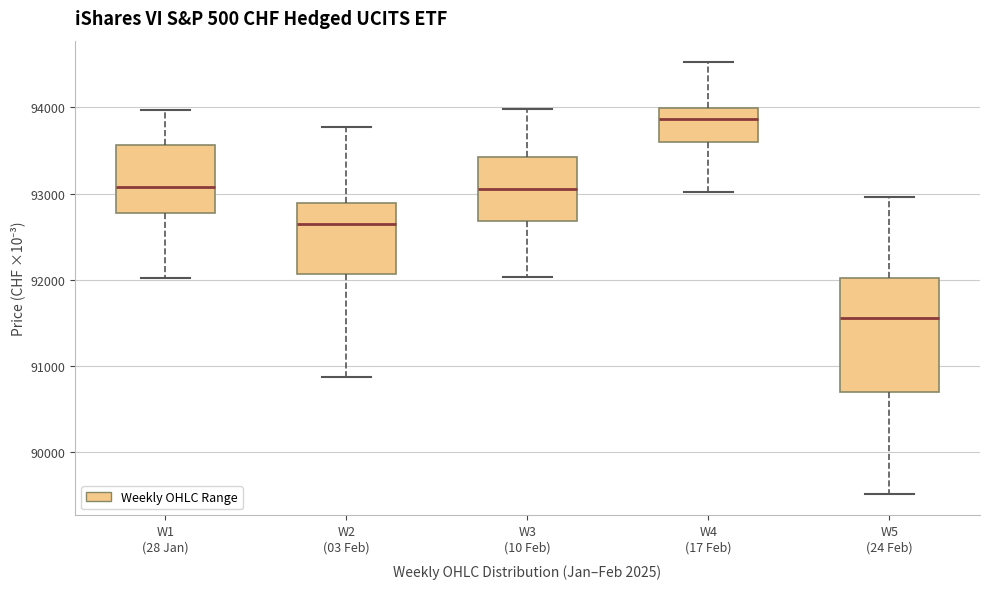

Reading left to right, transcribe this box plot: for each box, give where its median line is, the range the box spans, and where its two whiskers end, as read against the y-axis. The values are not printed on the chart, so give them approximately, as read against the axis.

W1 (28 Jan): median 93100, box 92800 to 93600, whiskers 92000 to 94000
W2 (03 Feb): median 92600, box 92100 to 92900, whiskers 90900 to 93800
W3 (10 Feb): median 93100, box 92700 to 93400, whiskers 92000 to 94000
W4 (17 Feb): median 93900, box 93600 to 94000, whiskers 93000 to 94500
W5 (24 Feb): median 91600, box 90700 to 92000, whiskers 89500 to 93000